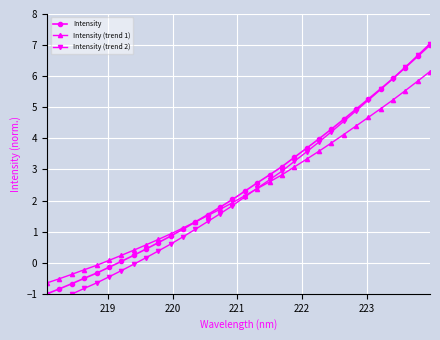

How many series are shown in this chart?

3